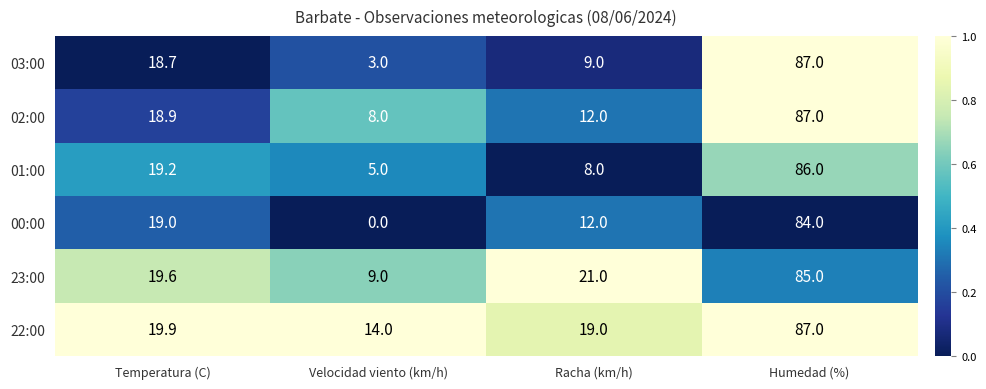

Rank the categories by 22:00 value from lowest to highest.

Velocidad viento (km/h), Racha (km/h), Temperatura (C), Humedad (%)